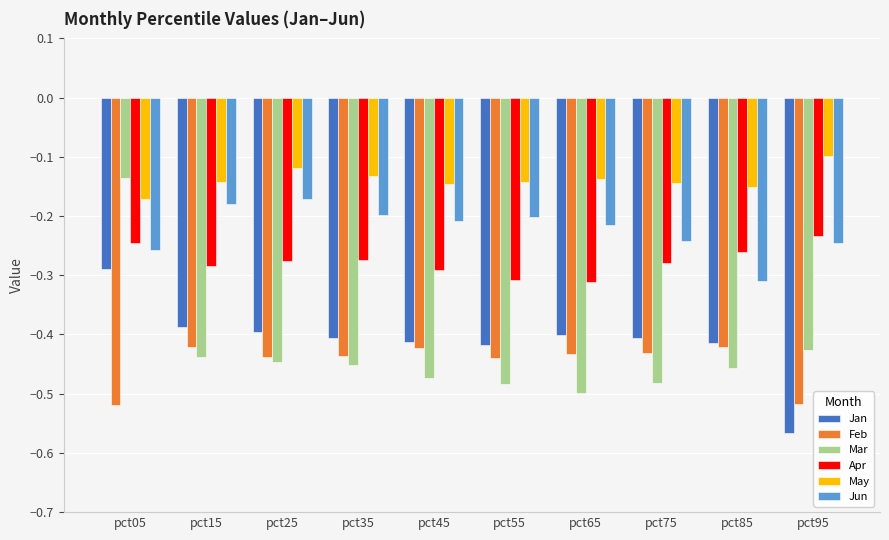

At which category does the chart reach its minimum across all series?

pct95